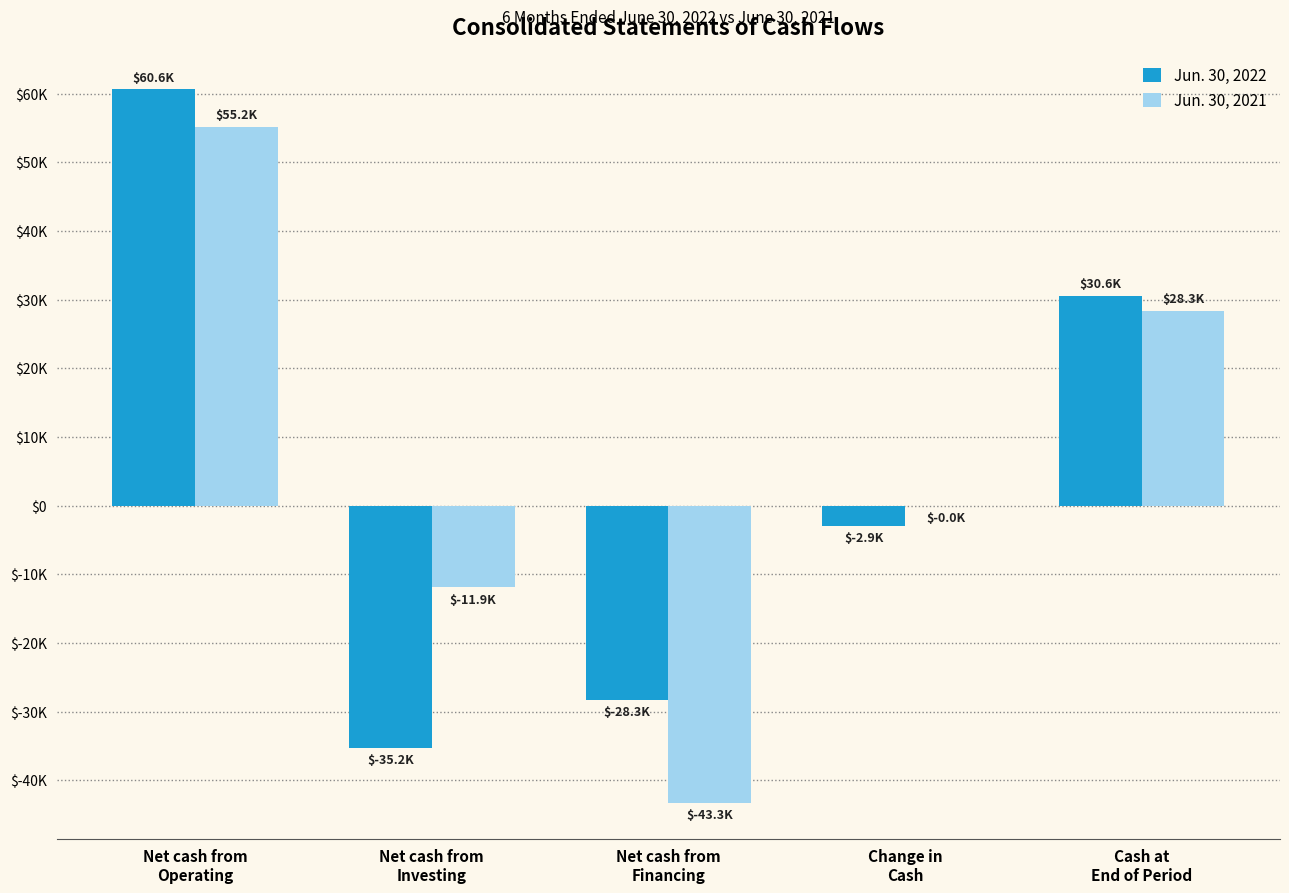

Which series has the widest spread of values?

Jun. 30, 2021